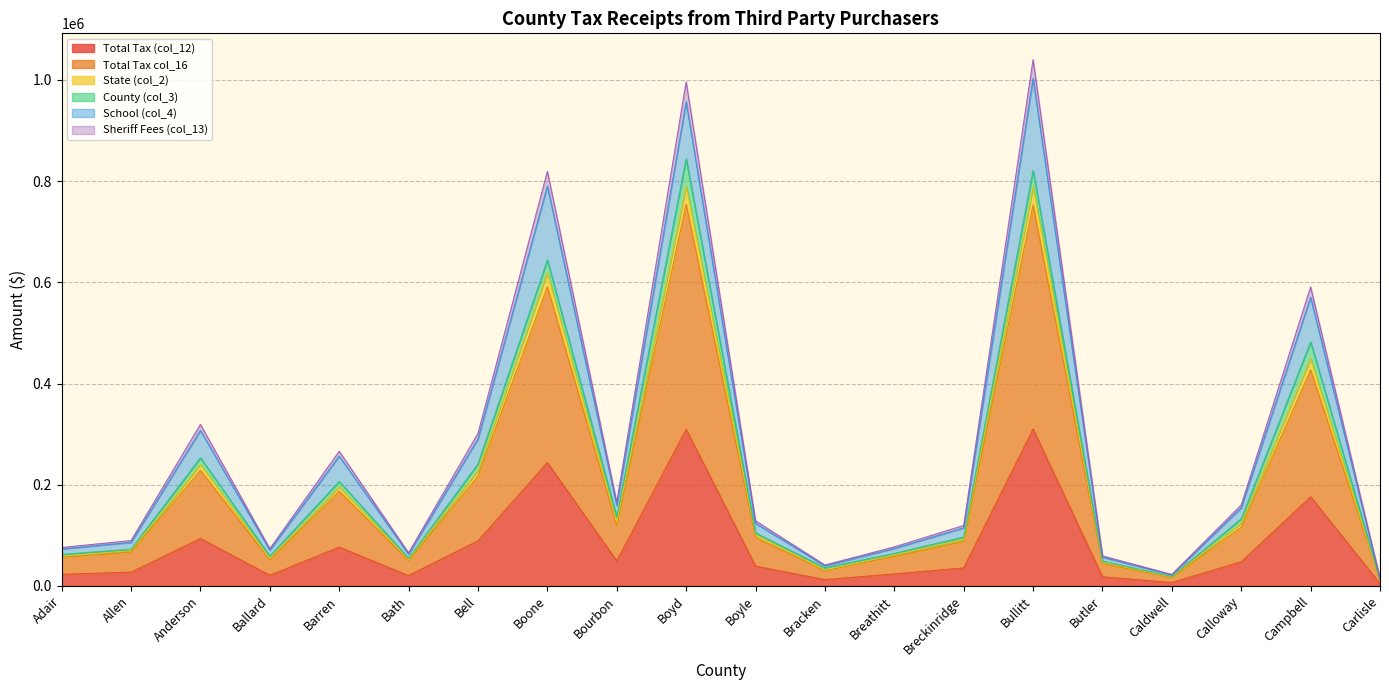

What is the highest value of the Total Tax (col_12) series?

310025.4